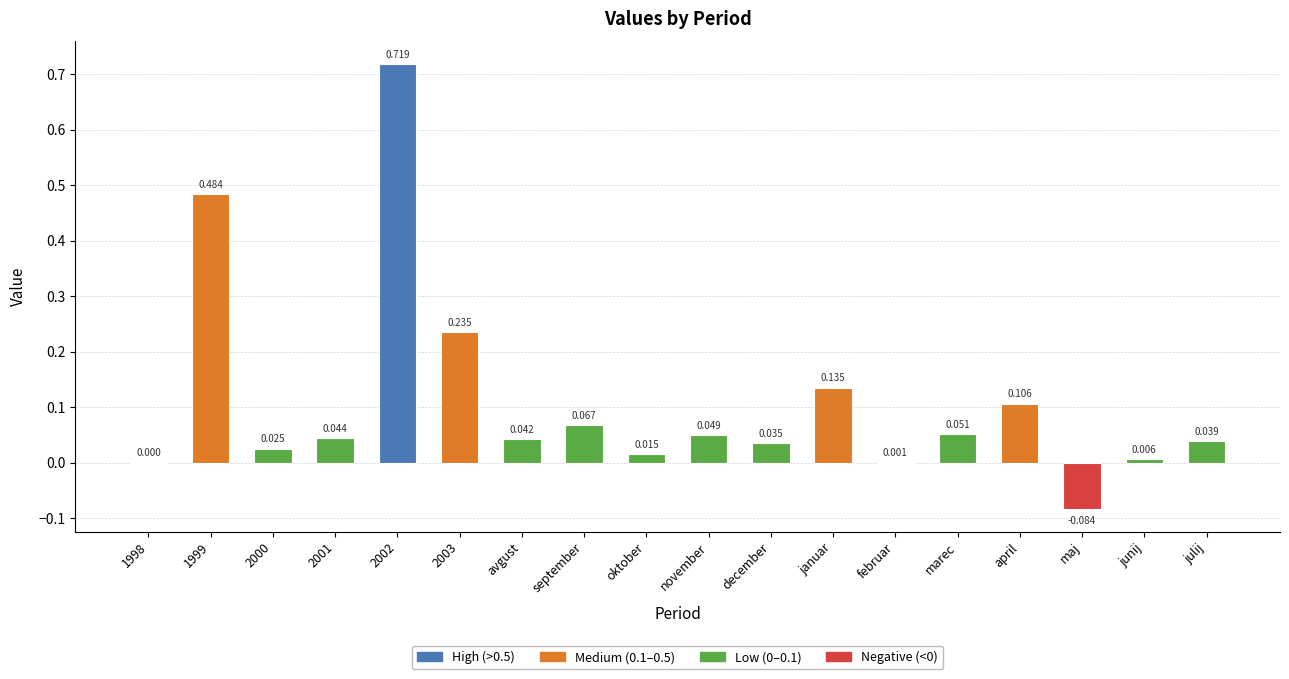

How many series are shown in this chart?

1